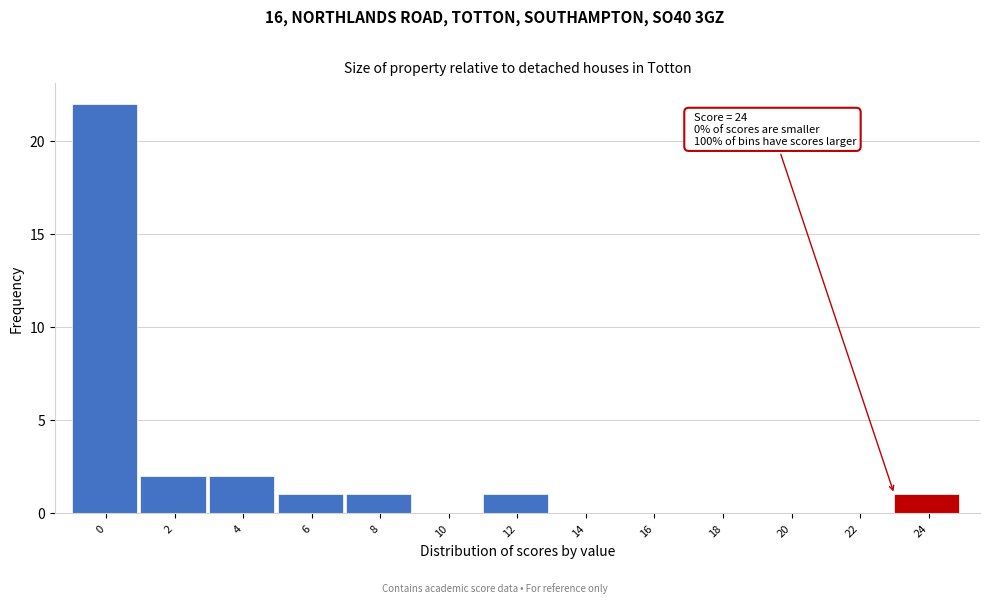

Reading right to left, what are all the values shown in this chart?

24=1	22=0	20=0	18=0	16=0	14=0	12=1	10=0	8=1	6=1	4=2	2=2	0=22